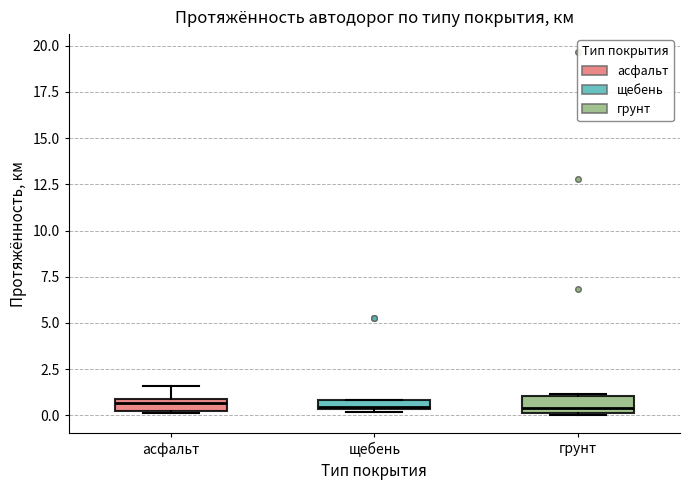

Where is the upper edge of the box for асфальт on the y-axis? The values are not printed on the chart, so give them approximately, as read against the axis.

1.0